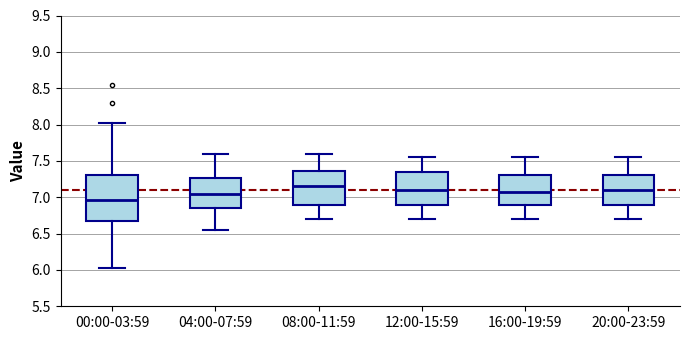

Which box has the lowest median line?

00:00-03:59